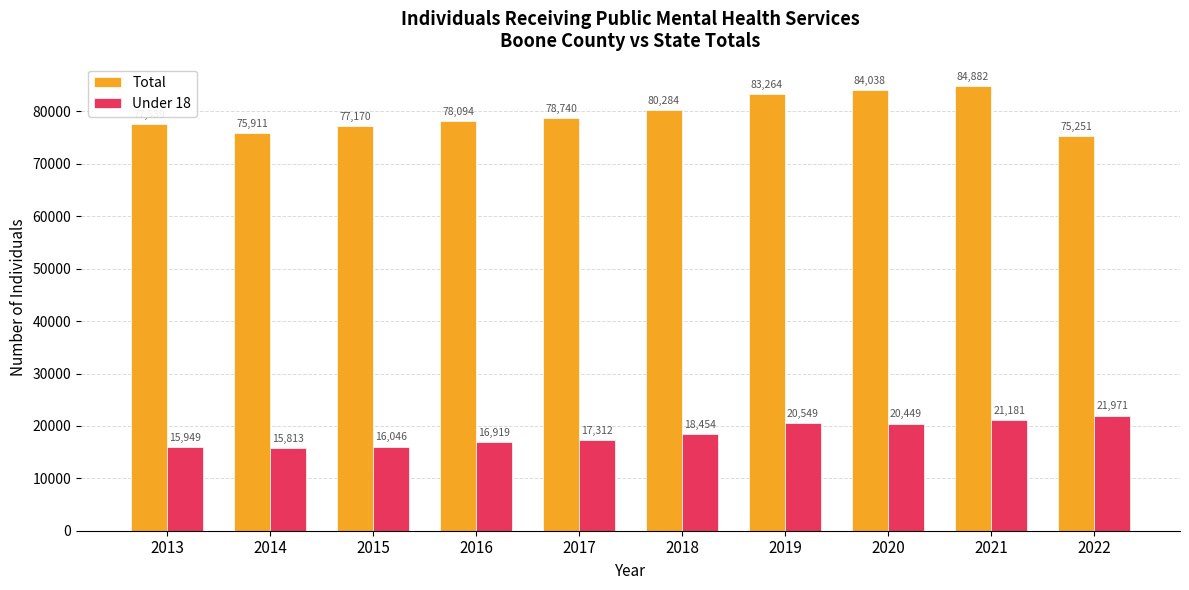

Which series has the largest total across all categories?

Total